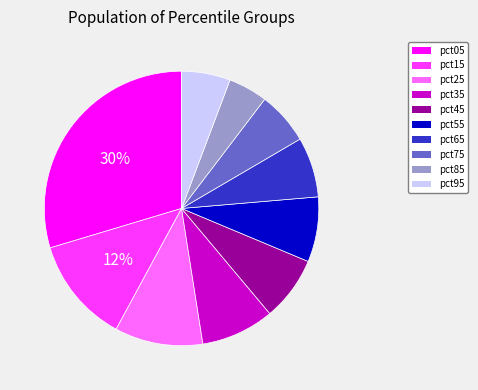

Do pct35 and pct05 together represent more than half of the pie?

No